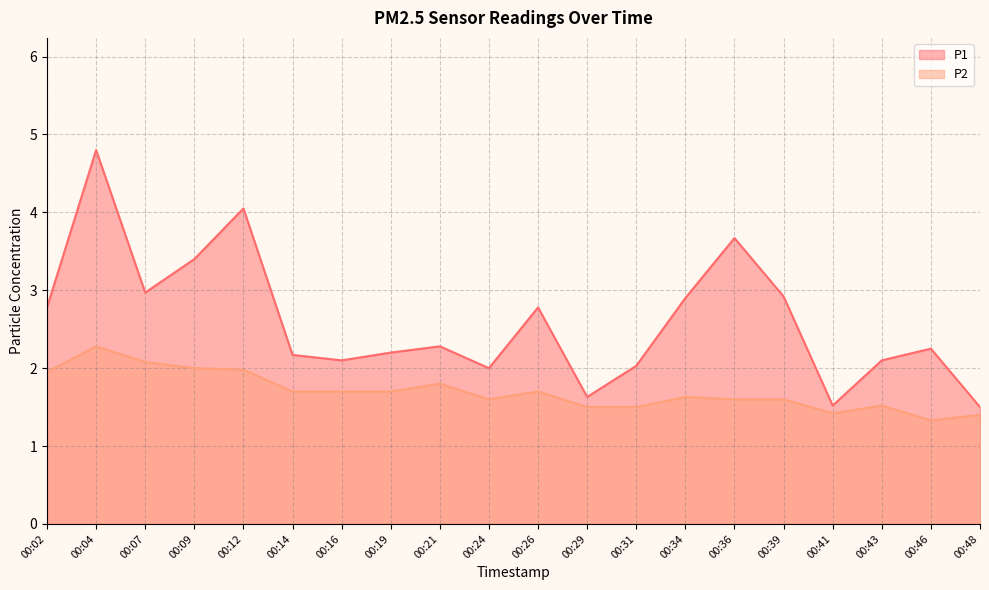

How many lines are shown in the chart?

2